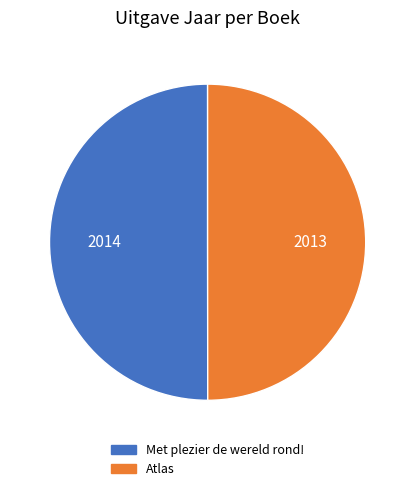

How many slices are in this pie chart?

2